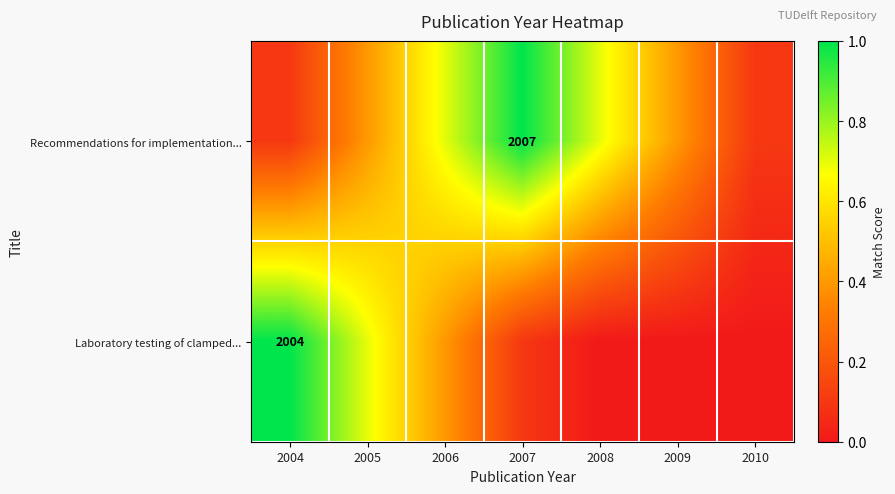

Where is Laboratory testing of clamped... nearest to the value 0?

2008